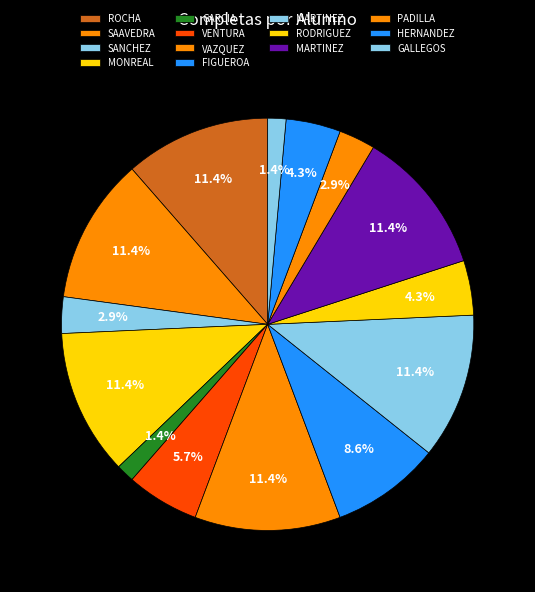

What is the smallest slice in the pie chart?

DYLAN SEBASTIAN DE LA ROSA MARTINEZ